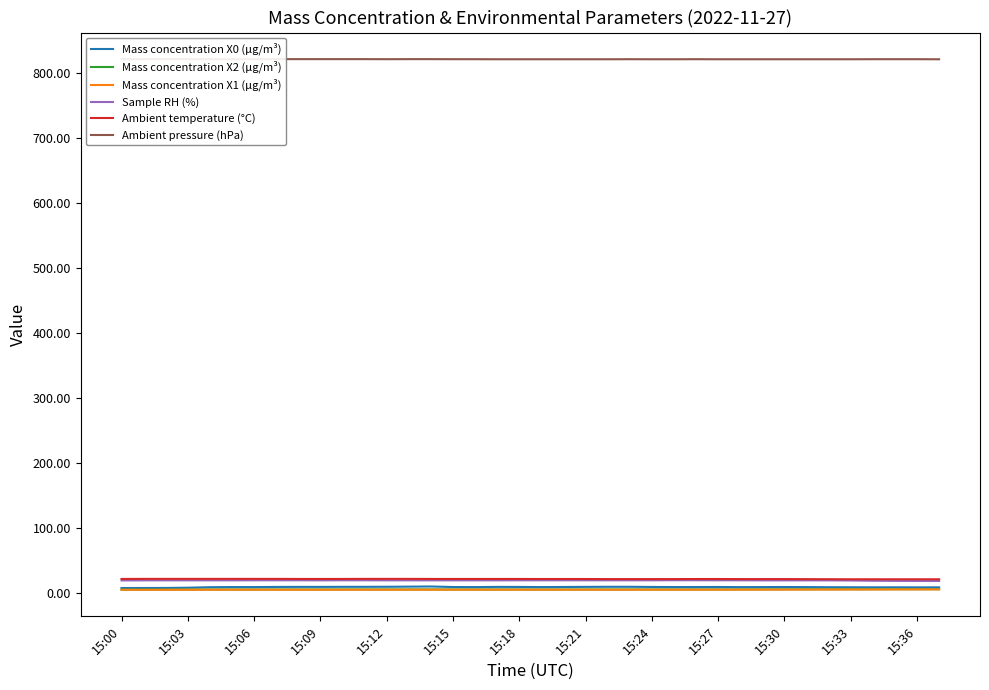

The Mass concentration X1 (μg/m³) series shows 9.8 at 28. True or false?

False